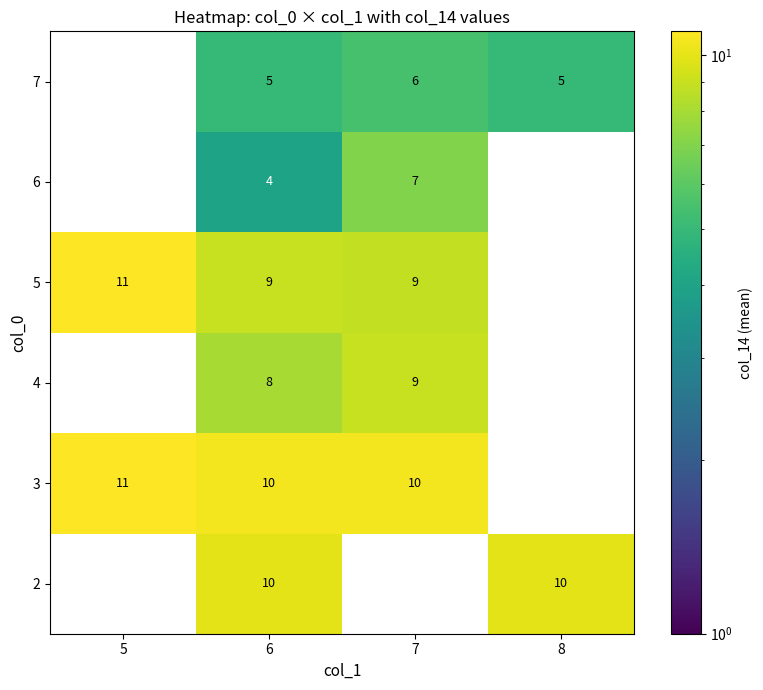

Is it true that 7 equals 5 at 6?

True